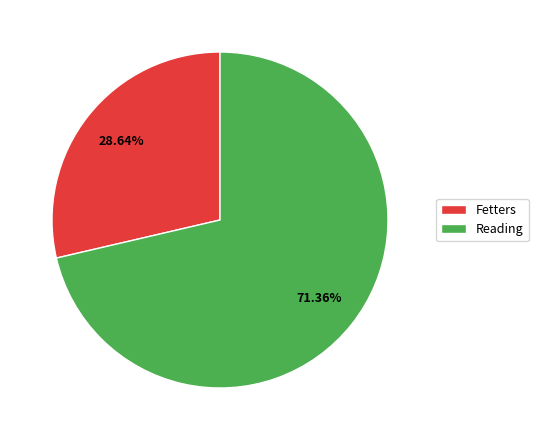

The Fetters slice represents 29% of the pie. True or false?

True